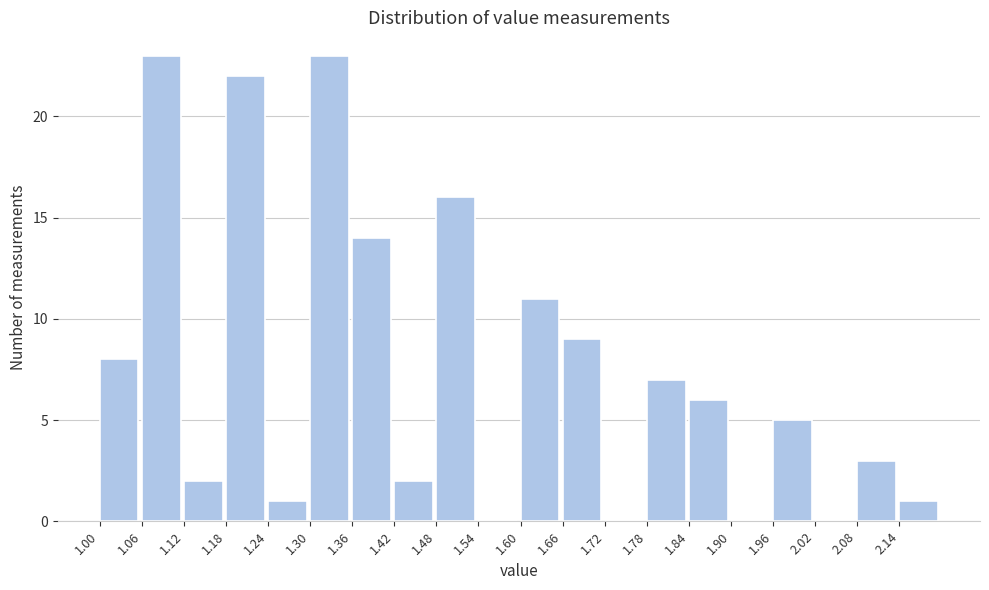

Reading left to right, list every bar in this chart as the range it spans on the x-axis followed by its height. The values are not printed on the chart, so give them approximately, as read against the axis.

1.00 to 1.06: 8
1.06 to 1.12: 23
1.12 to 1.18: 2
1.18 to 1.24: 22
1.24 to 1.30: 1
1.30 to 1.36: 23
1.36 to 1.42: 14
1.42 to 1.48: 2
1.48 to 1.54: 16
1.54 to 1.60: 0
1.60 to 1.66: 11
1.66 to 1.72: 9
1.72 to 1.78: 0
1.78 to 1.84: 7
1.84 to 1.90: 6
1.90 to 1.96: 0
1.96 to 2.02: 5
2.02 to 2.08: 0
2.08 to 2.14: 3
2.14 to 2.20: 1